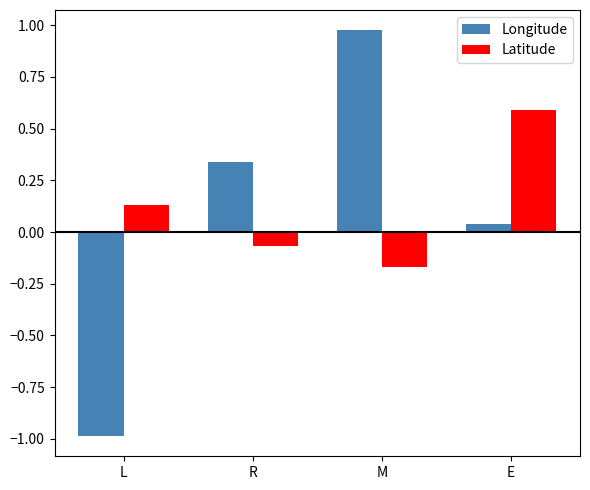

What position from the right is M?

2